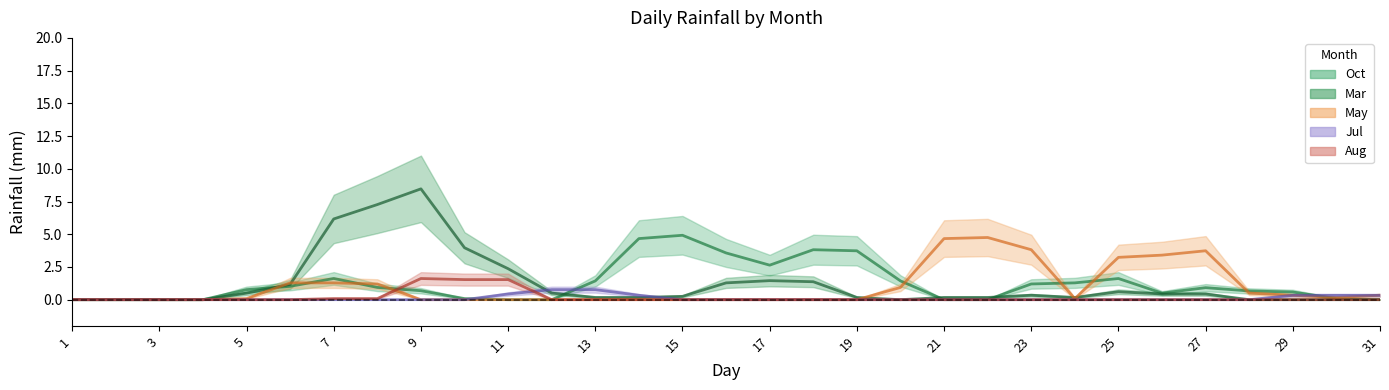

At which label does Oct reach its peak?

15